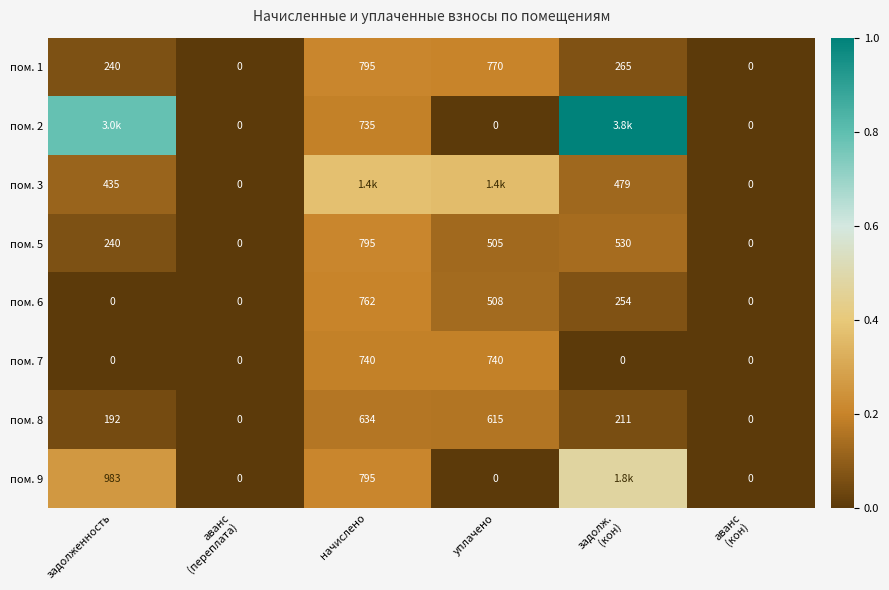

How many positive values does the пом. 8 series have?

4